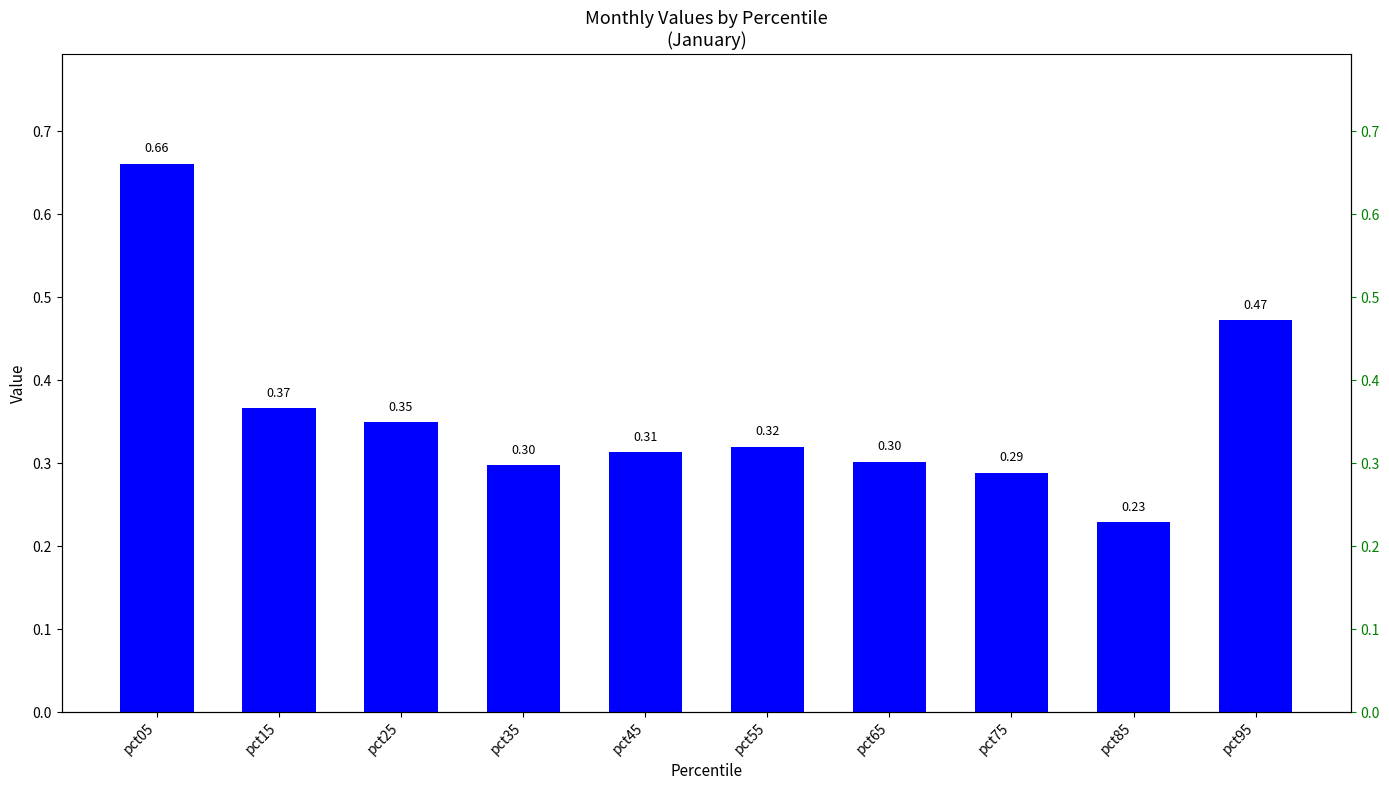

What is the change in value from pct75 to pct85?

-0.1